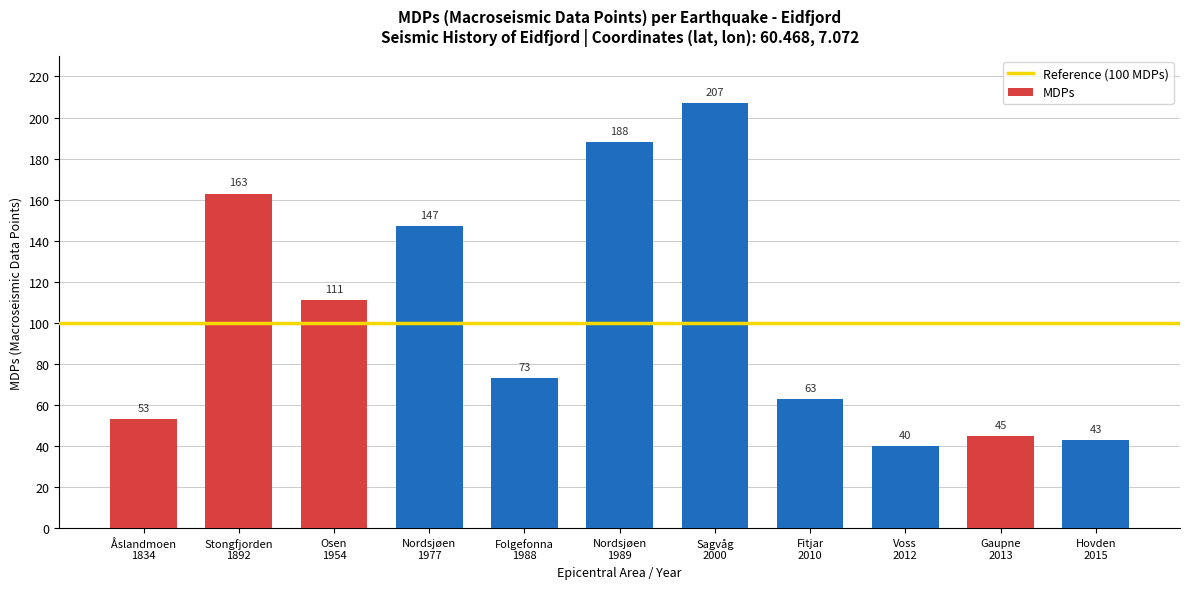

Which label corresponds to the largest value in the chart?

Sagvåg
2000